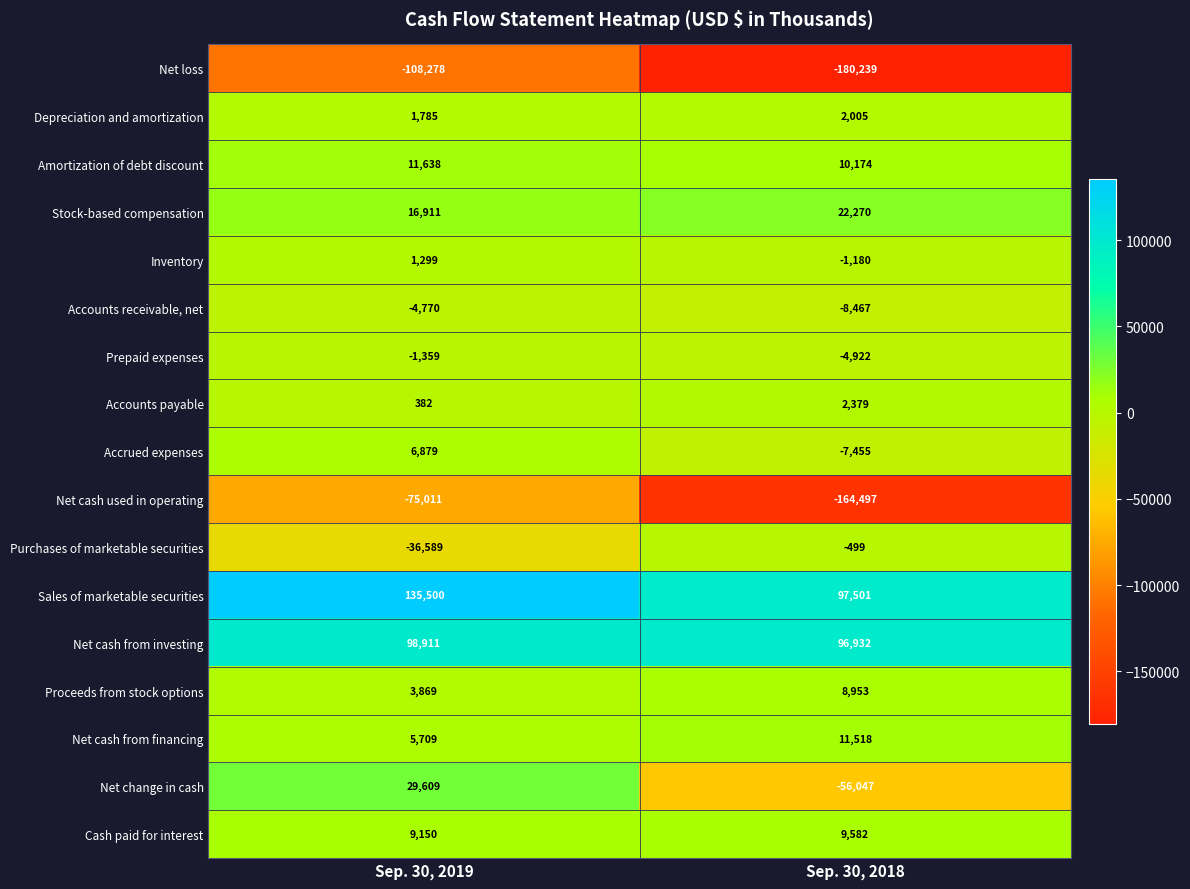

What is the sum of all Net cash from financing values?

17227